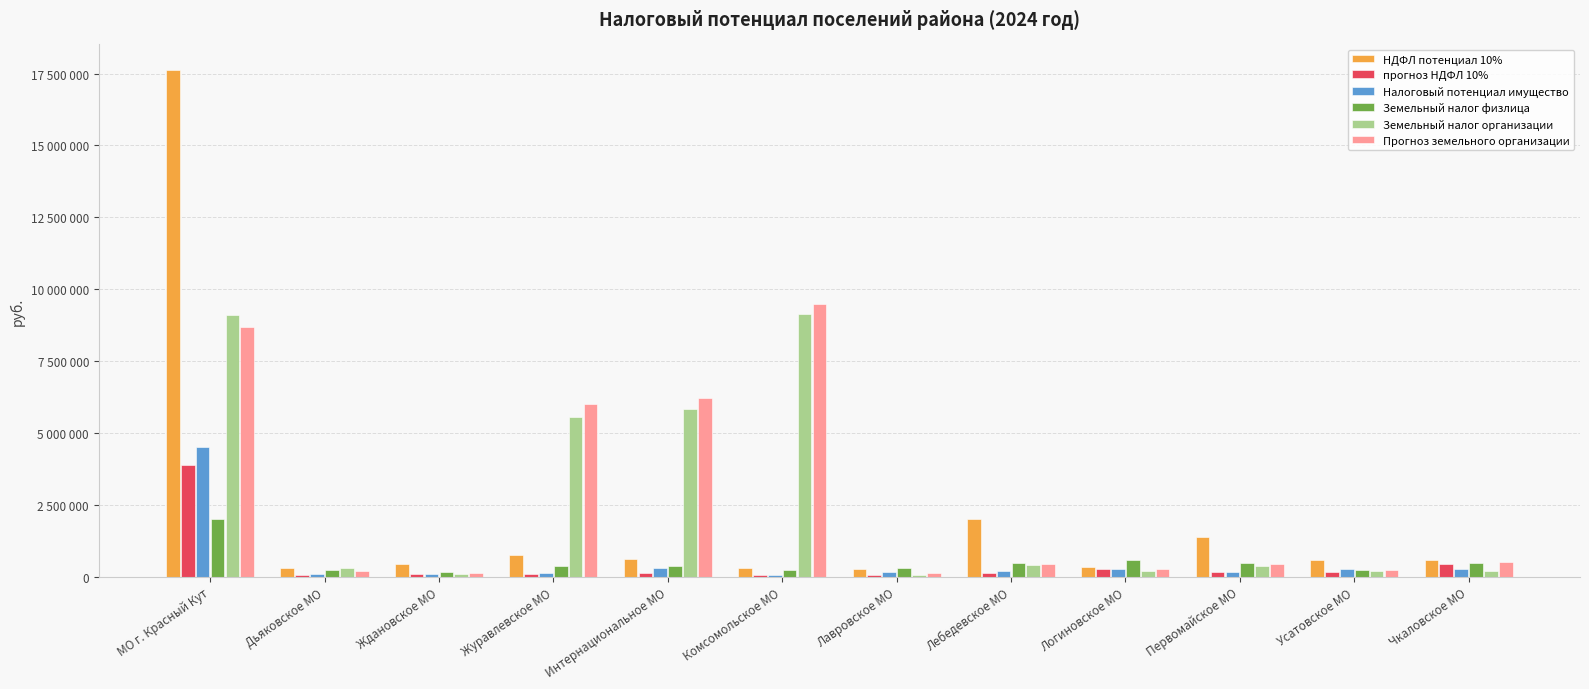

What is the label of the 7th bar from the left?

Лавровское МО